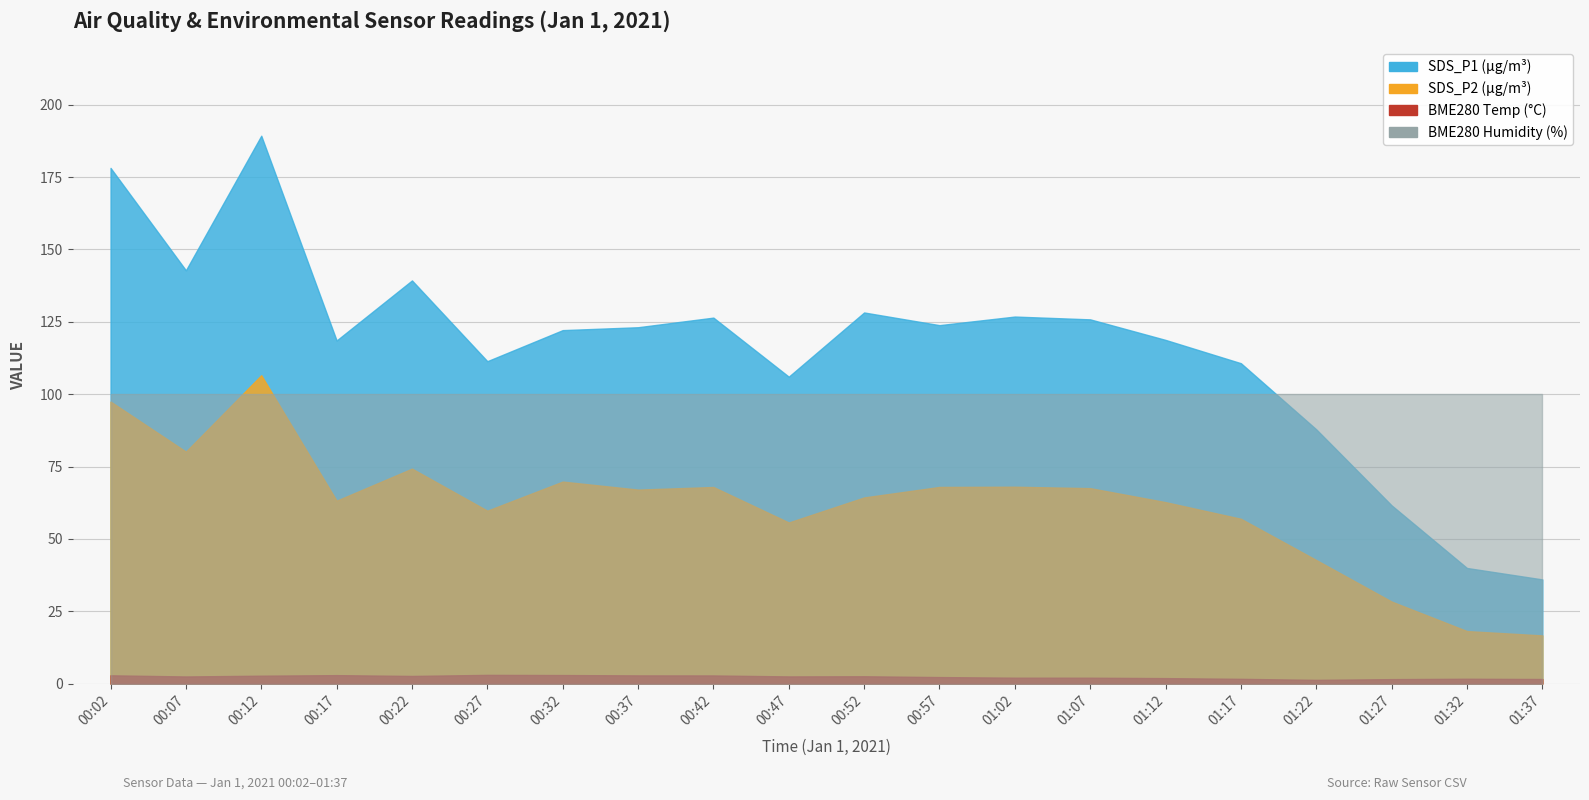

At which category is the sum across all series the highest?

00:12